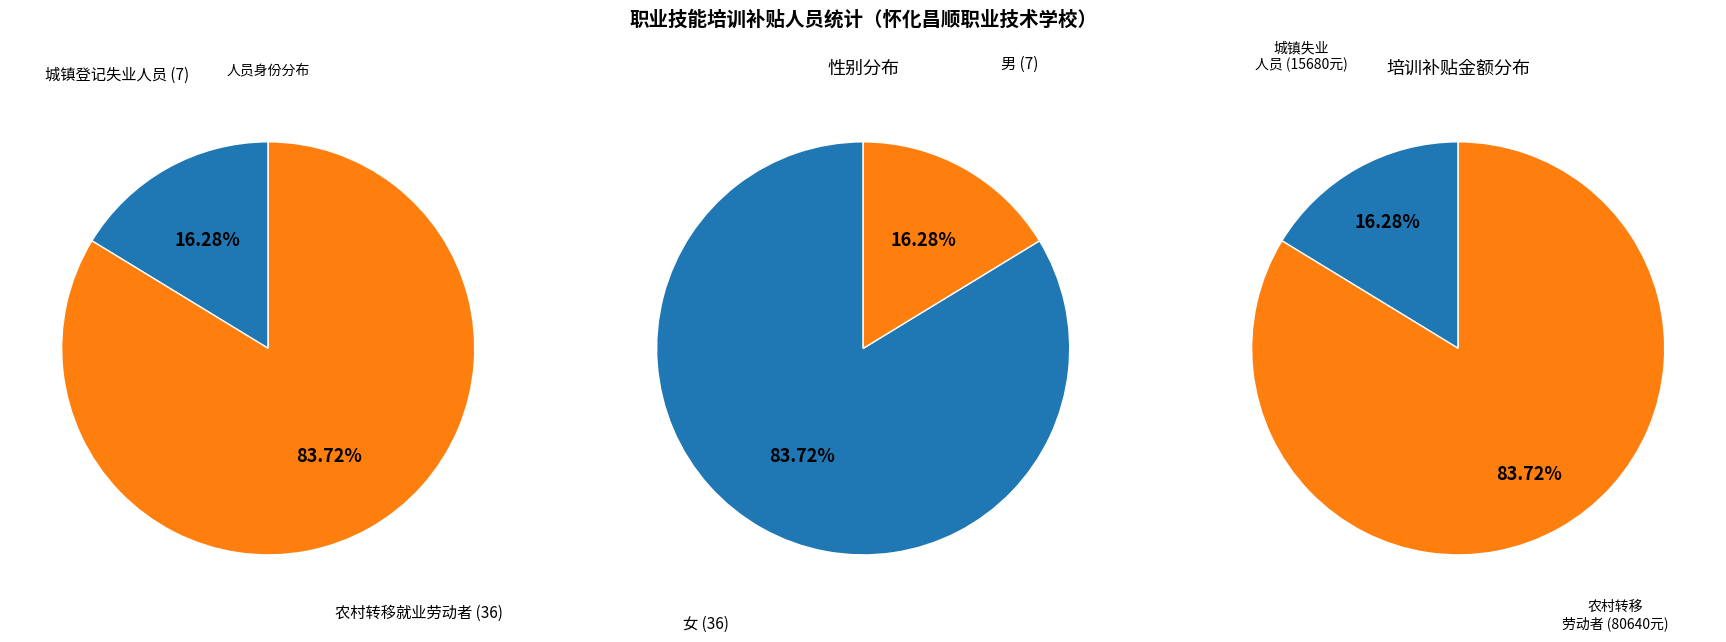

Which has a higher value, 农村转移就业劳动者 or 城镇登记失业人员?

农村转移就业劳动者